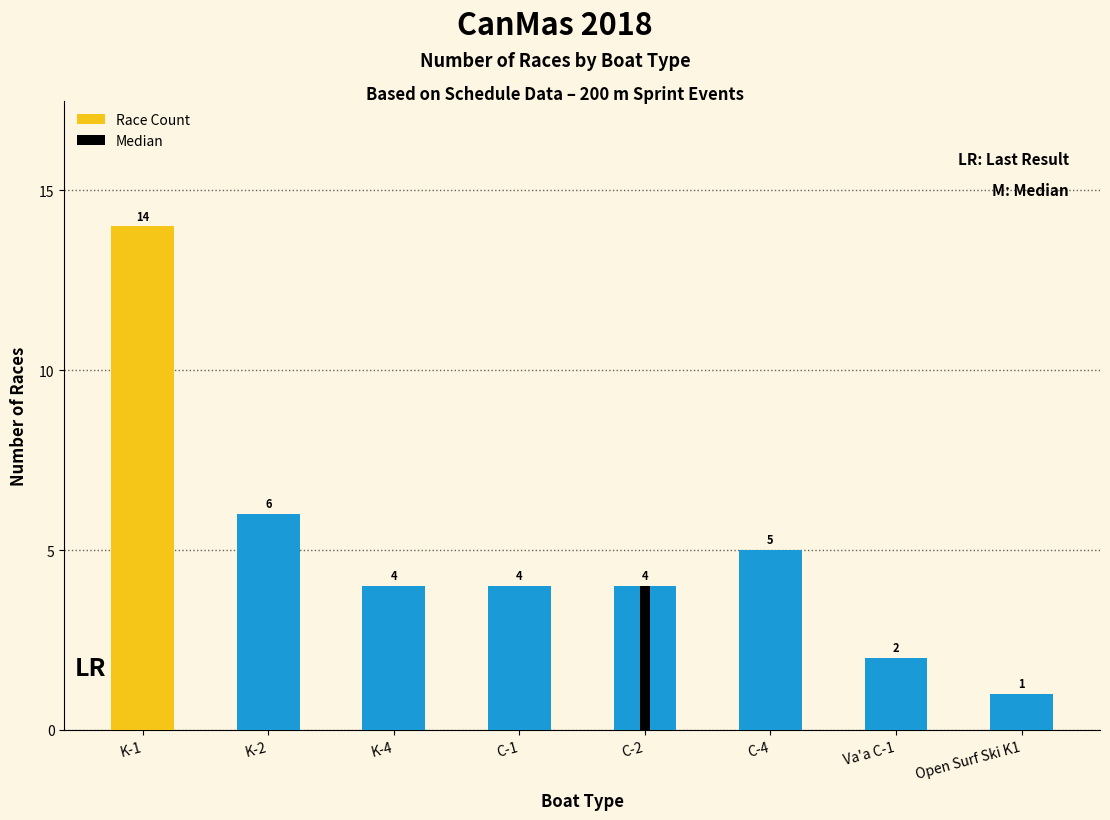

Which category has the highest value across all series?

K-1